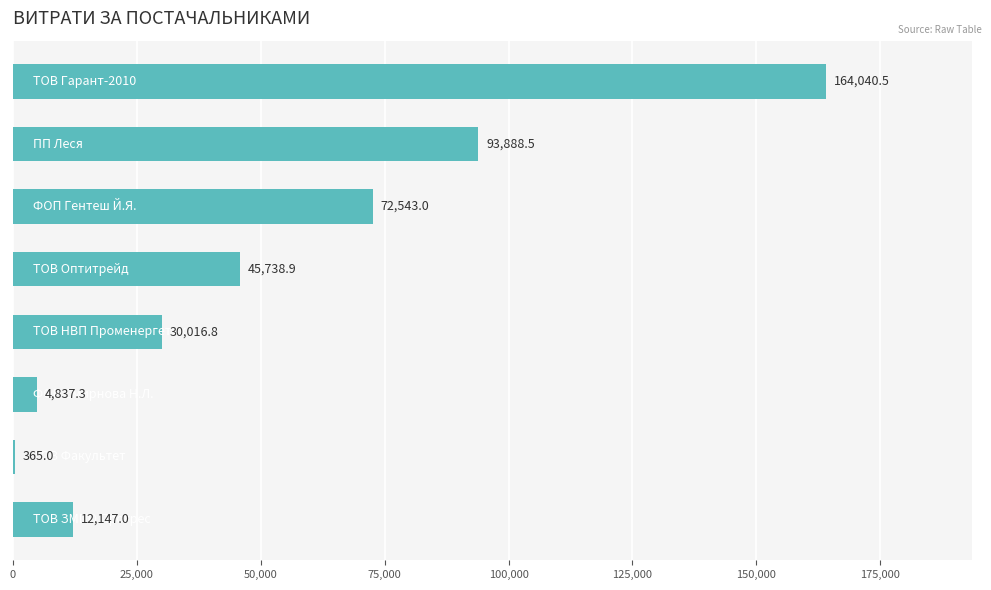

Count the number of categories in the chart.

8